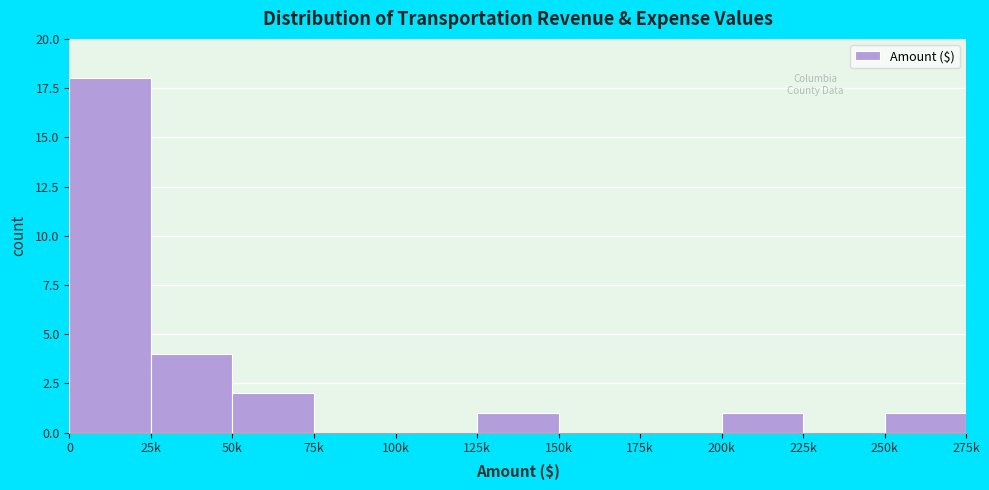

Reading right to left, list all the values displayed in this chart.

250k=1	225k=0	200k=1	175k=0	150k=0	125k=1	100k=0	75k=0	50k=2	25k=4	0=18